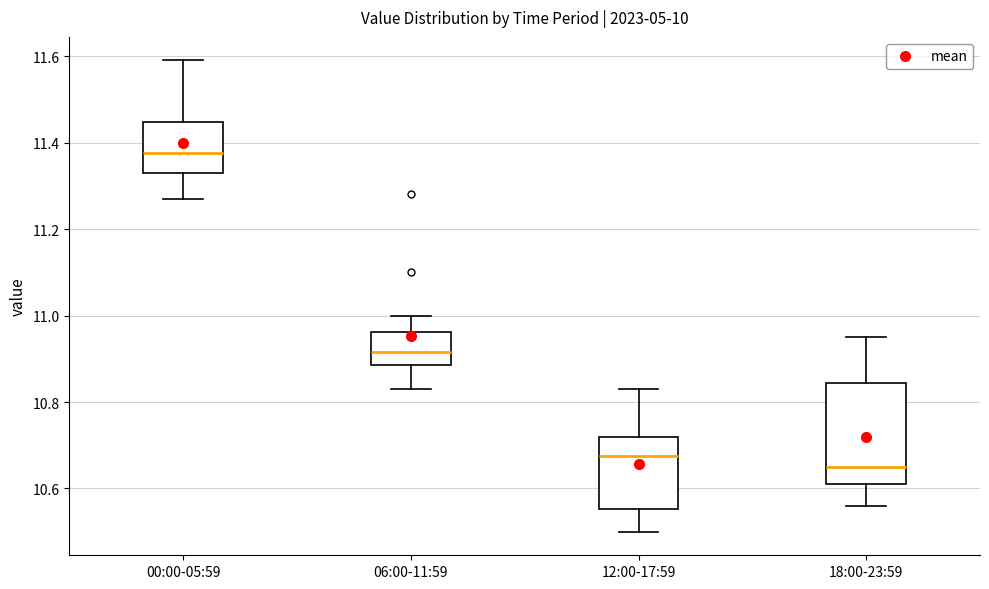

Reading left to right, transcribe this box plot: for each box, give where its median line is, the range the box spans, and where its two whiskers end, as read against the y-axis. The values are not printed on the chart, so give them approximately, as read against the axis.

00:00-05:59: median 11.38, box 11.34 to 11.44, whiskers 11.28 to 11.60
06:00-11:59: median 10.92, box 10.88 to 10.96, whiskers 10.84 to 11.00
12:00-17:59: median 10.68, box 10.56 to 10.72, whiskers 10.50 to 10.84
18:00-23:59: median 10.66, box 10.62 to 10.84, whiskers 10.56 to 10.96